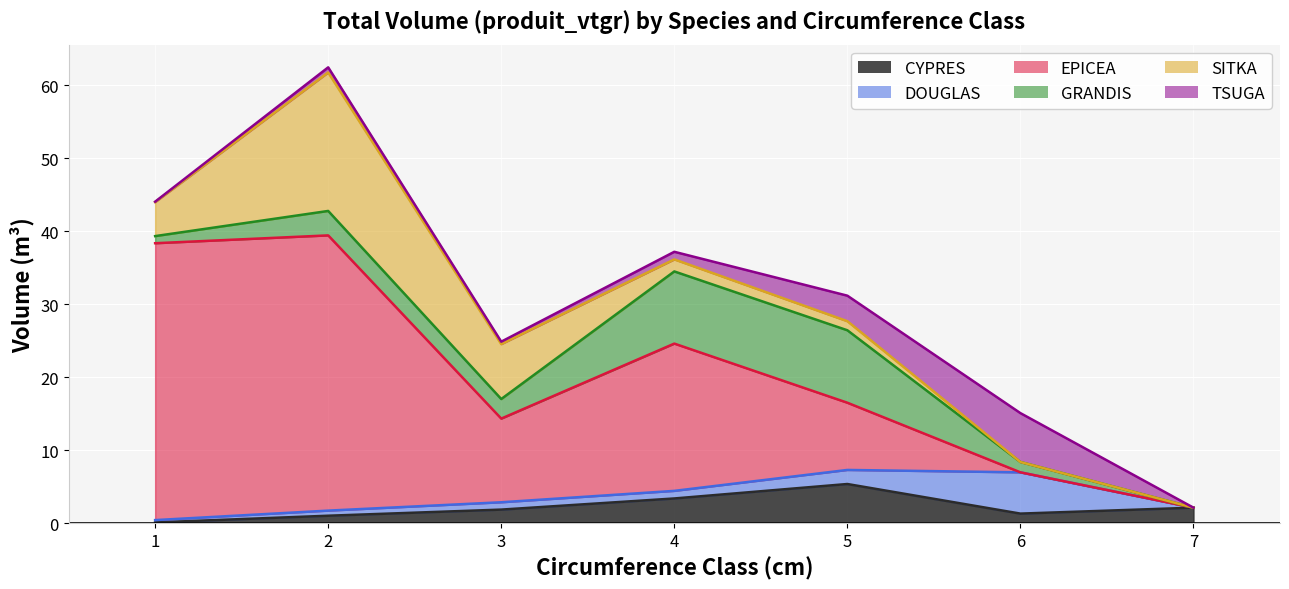

The EPICEA series shows 37.9 at 1. True or false?

True